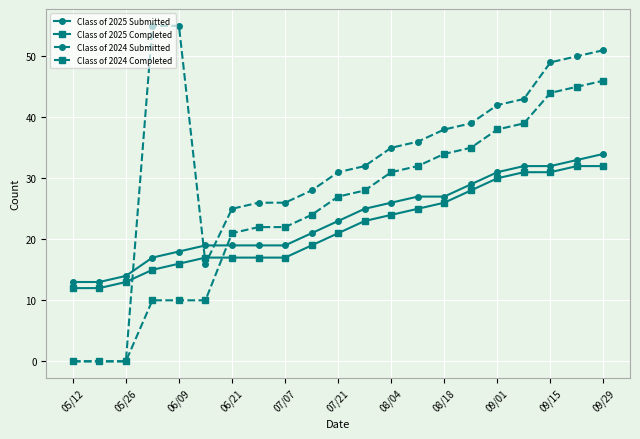

Does the chart have visible grid lines?

Yes